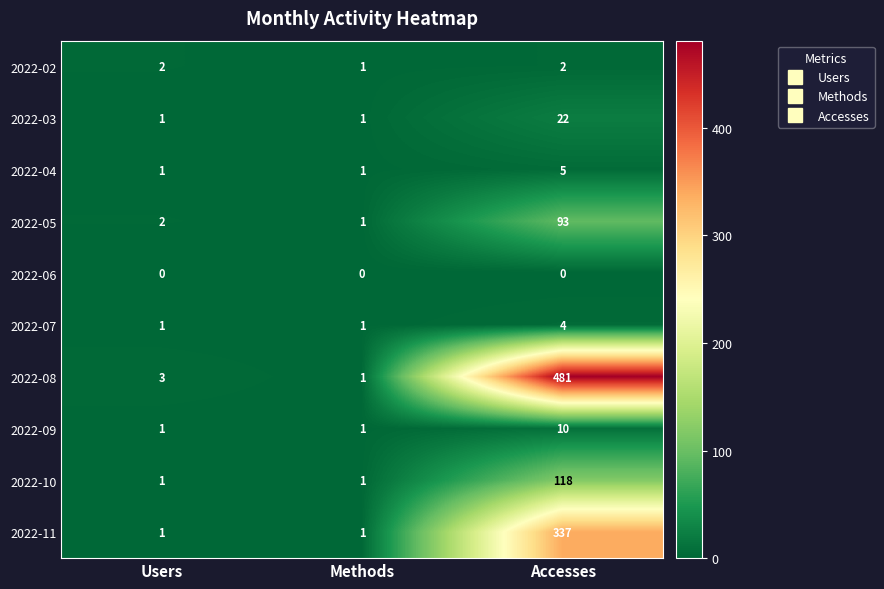

At which category is the sum across all series the highest?

Accesses